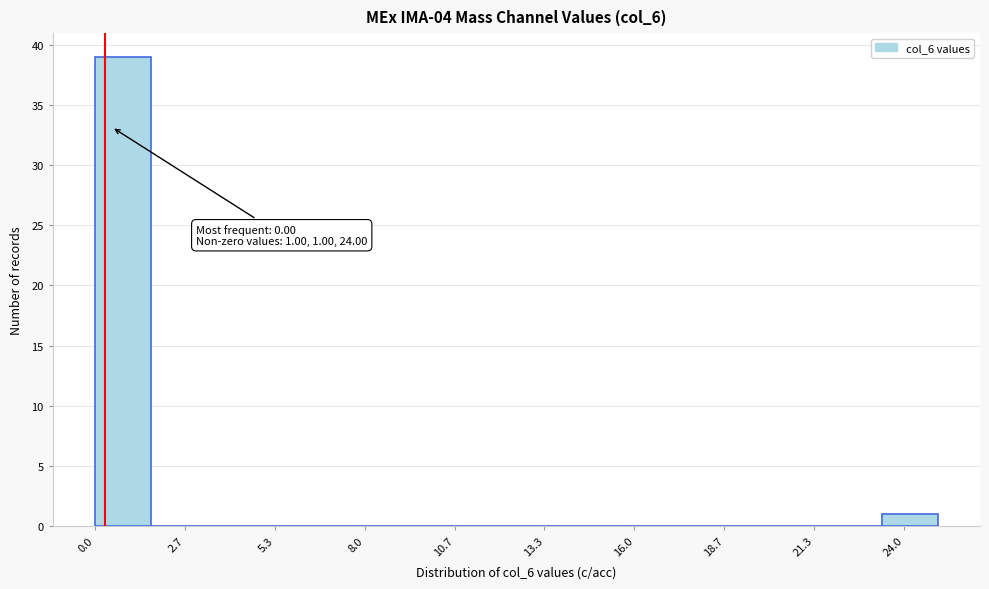

Around what value on the x-axis is the tallest bar? Give the approximate position of its centre, as read against the axis.

1.0